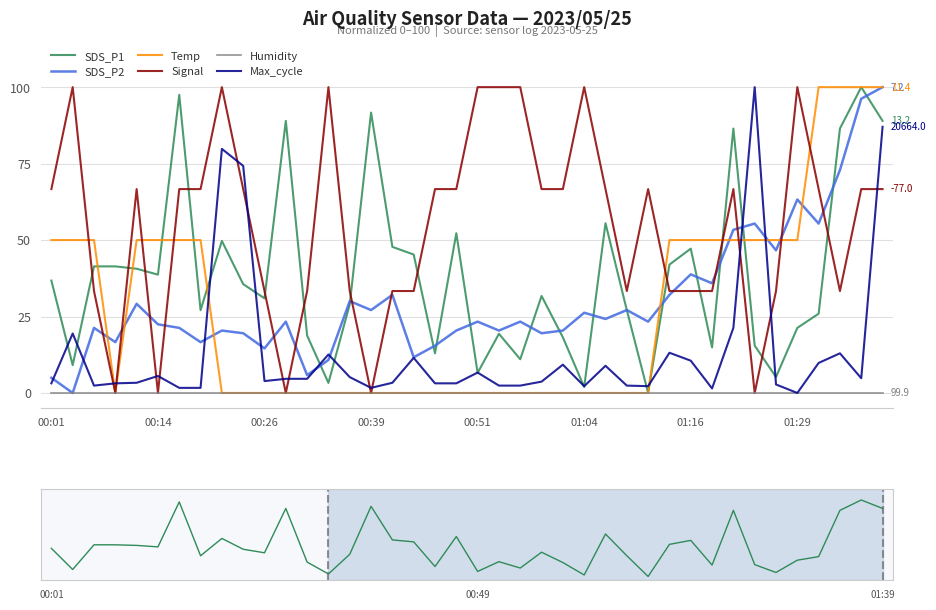

What position from the left is 23?

24